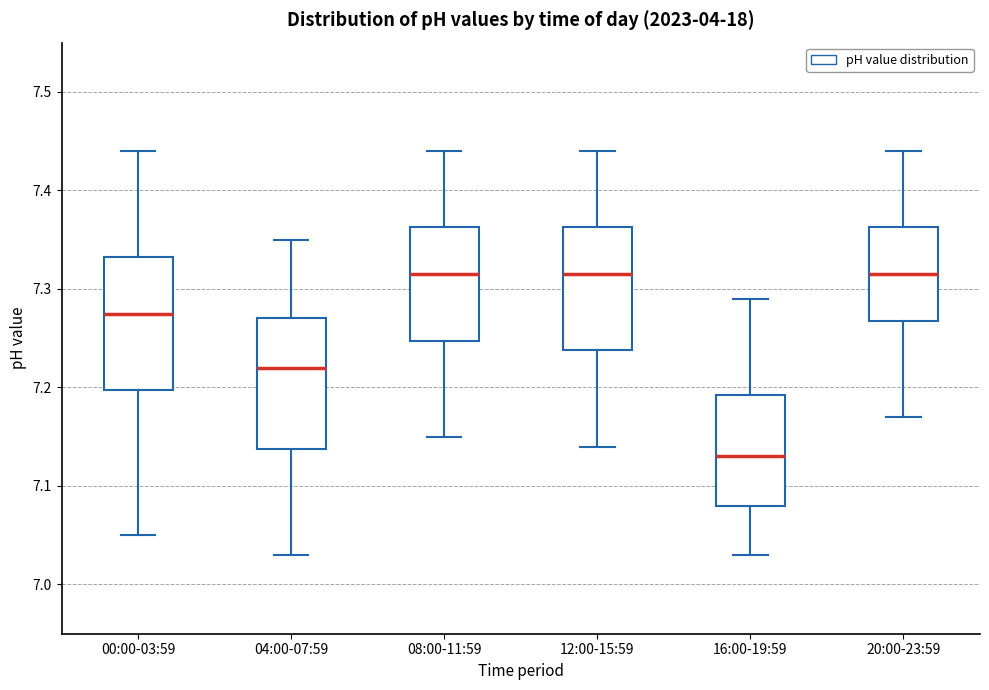

Reading left to right, transcribe this box plot: for each box, give where its median line is, the range the box spans, and where its two whiskers end, as read against the y-axis. The values are not printed on the chart, so give them approximately, as read against the axis.

00:00-03:59: median 7.28, box 7.20 to 7.33, whiskers 7.05 to 7.44
04:00-07:59: median 7.22, box 7.14 to 7.27, whiskers 7.03 to 7.35
08:00-11:59: median 7.32, box 7.25 to 7.36, whiskers 7.15 to 7.44
12:00-15:59: median 7.32, box 7.24 to 7.36, whiskers 7.14 to 7.44
16:00-19:59: median 7.13, box 7.08 to 7.19, whiskers 7.03 to 7.29
20:00-23:59: median 7.32, box 7.27 to 7.36, whiskers 7.17 to 7.44